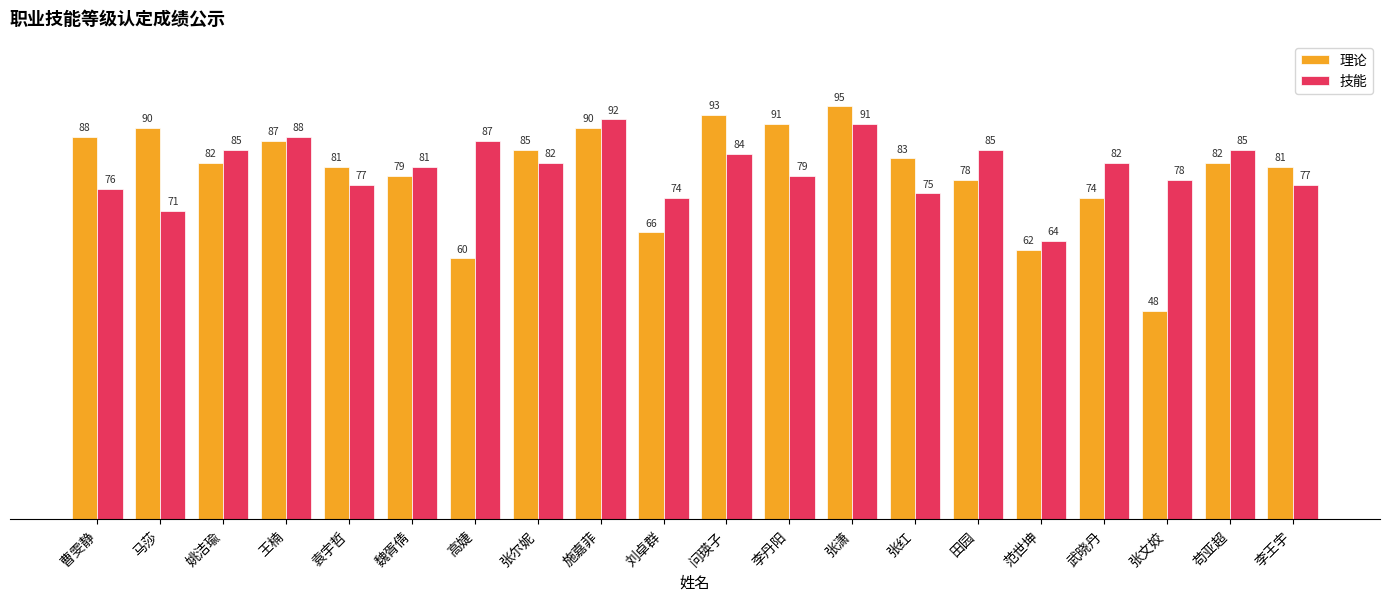

How many bars are there in each group?

2